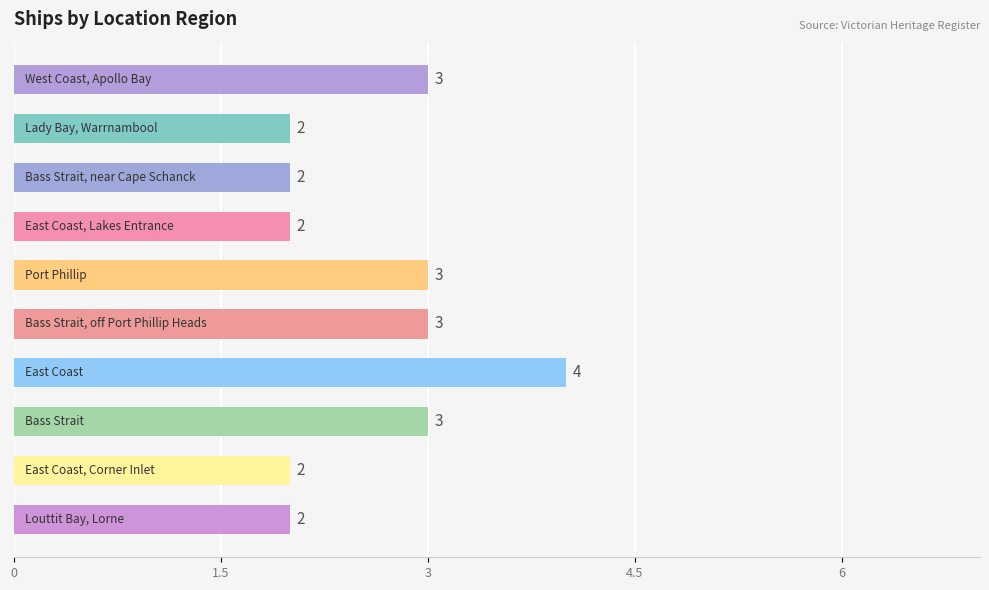

What is the maximum value shown in the chart?

4